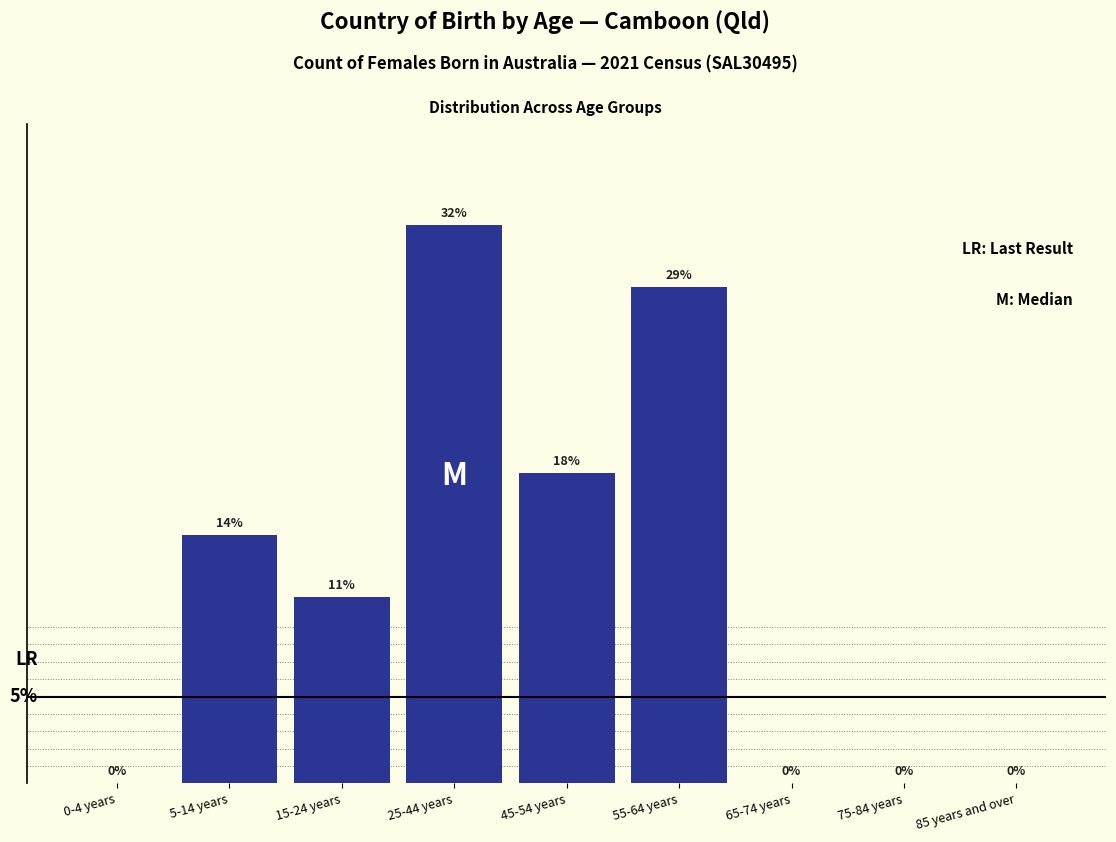

Between 45-54 years and 0-4 years, which is larger?

45-54 years